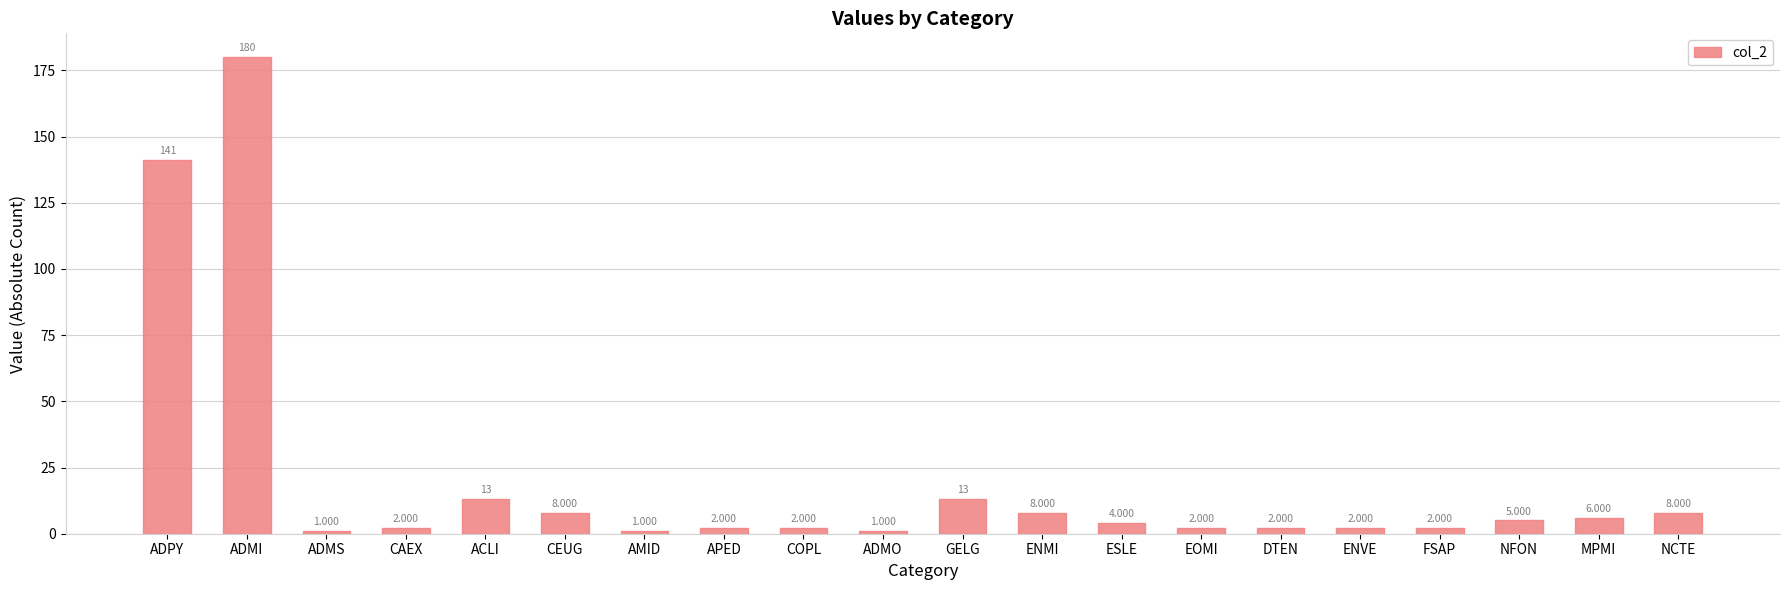

Which category has the highest value across all series?

ADMI